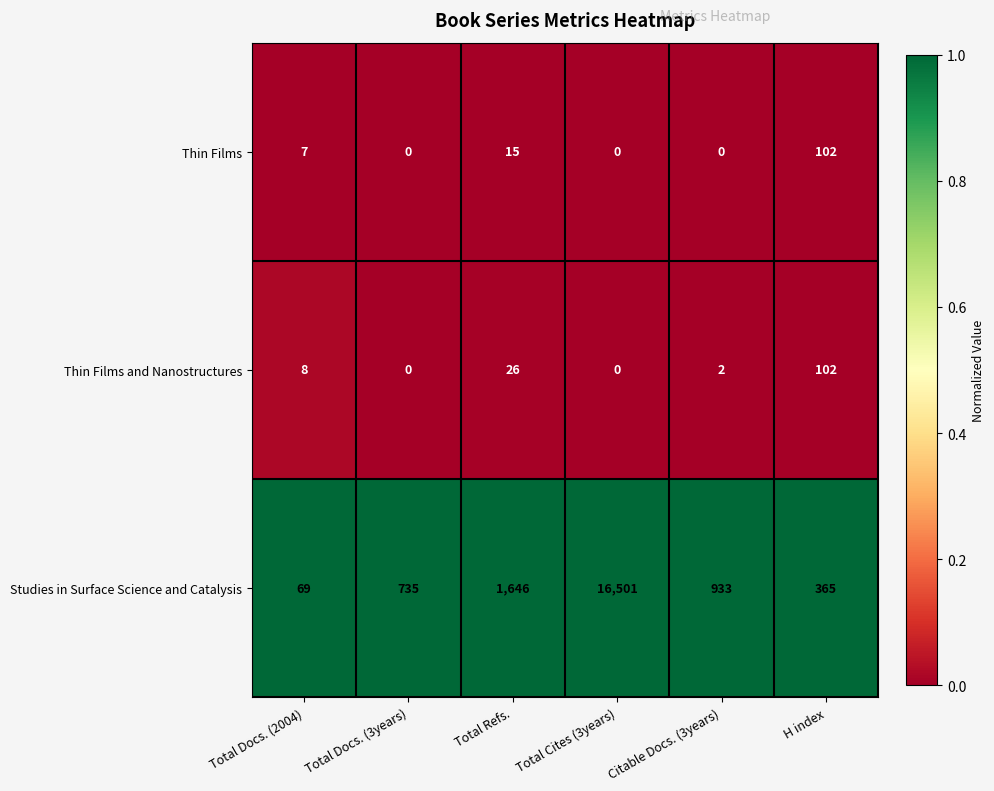

Count the number of categories in the chart.

6